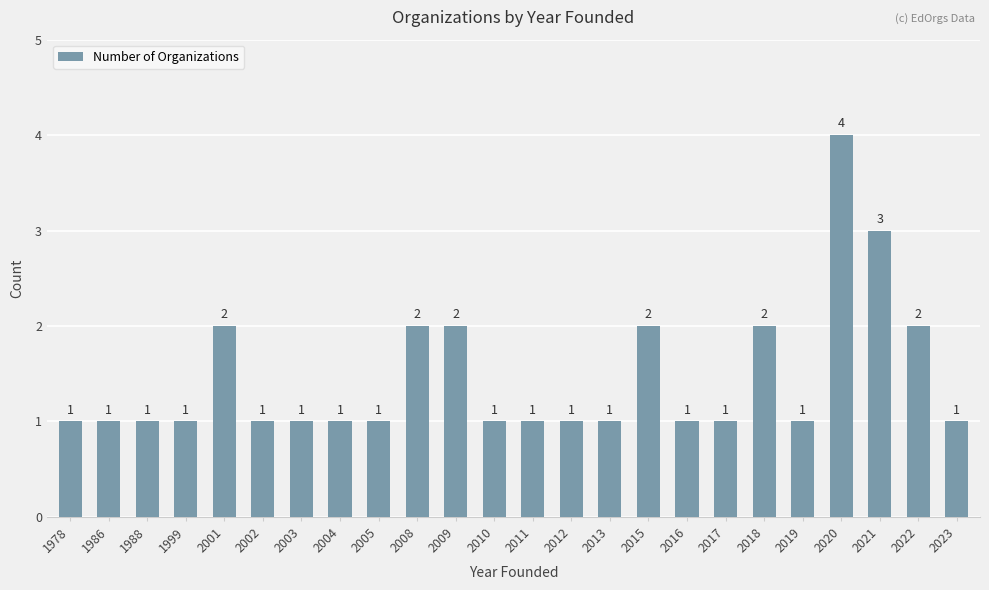

The chart shows a value of 1 at 1988. True or false?

True